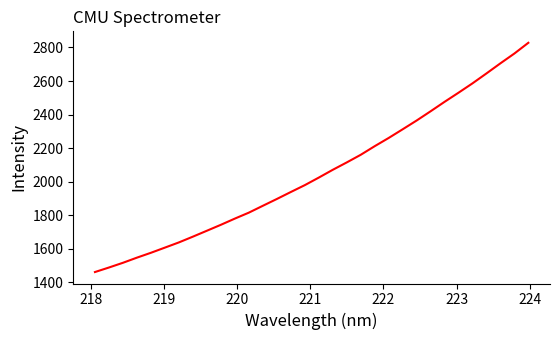

Is this an area chart (filled region under the line)?

No